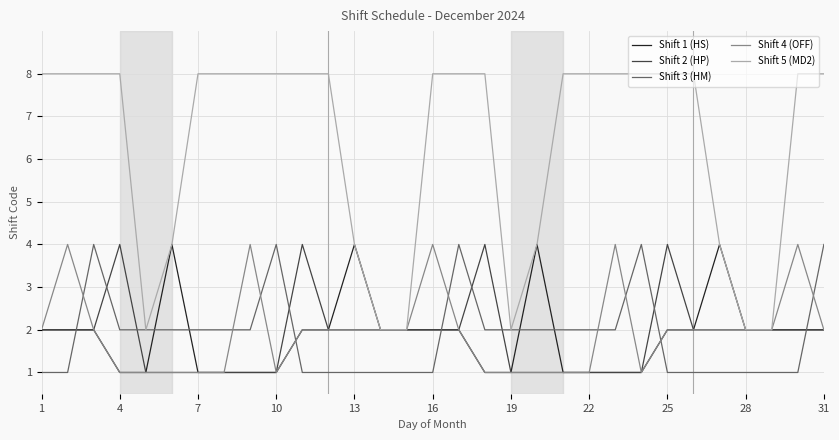

How many values in the Shift 5 (MD2) series are below 8?

10